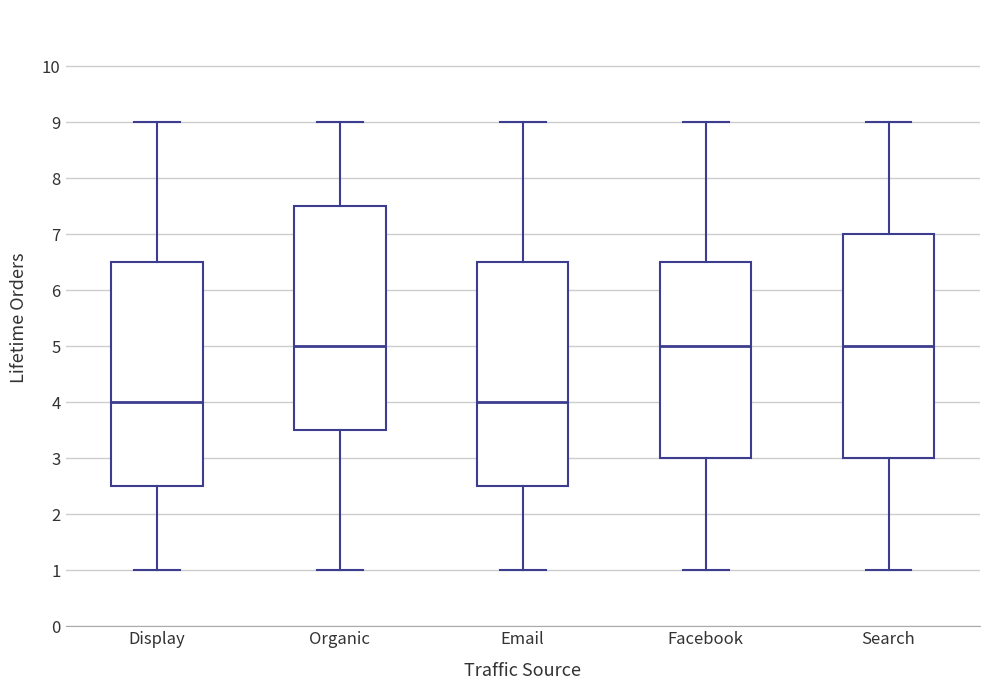

Reading left to right, transcribe this box plot: for each box, give where its median line is, the range the box spans, and where its two whiskers end, as read against the y-axis. The values are not printed on the chart, so give them approximately, as read against the axis.

Display: median 4.0, box 2.5 to 6.5, whiskers 1.0 to 9.0
Organic: median 5.0, box 3.5 to 7.5, whiskers 1.0 to 9.0
Email: median 4.0, box 2.5 to 6.5, whiskers 1.0 to 9.0
Facebook: median 5.0, box 3.0 to 6.5, whiskers 1.0 to 9.0
Search: median 5.0, box 3.0 to 7.0, whiskers 1.0 to 9.0